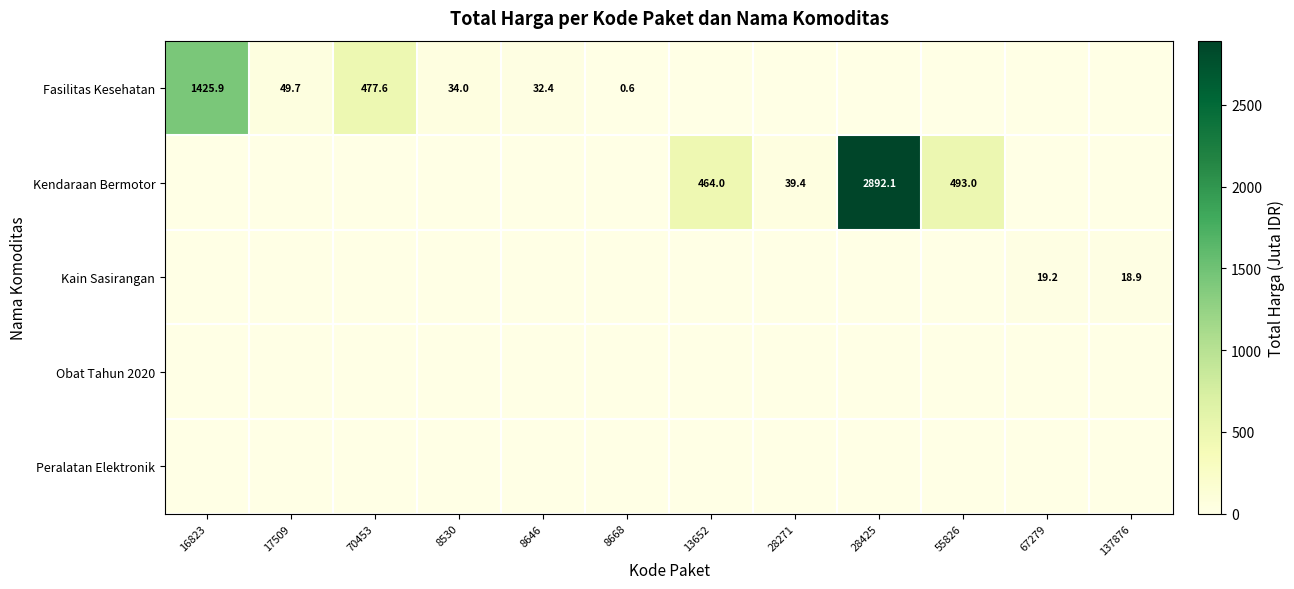

True or false: Fasilitas Kesehatan has a value of 1425.9 at 16823.

True